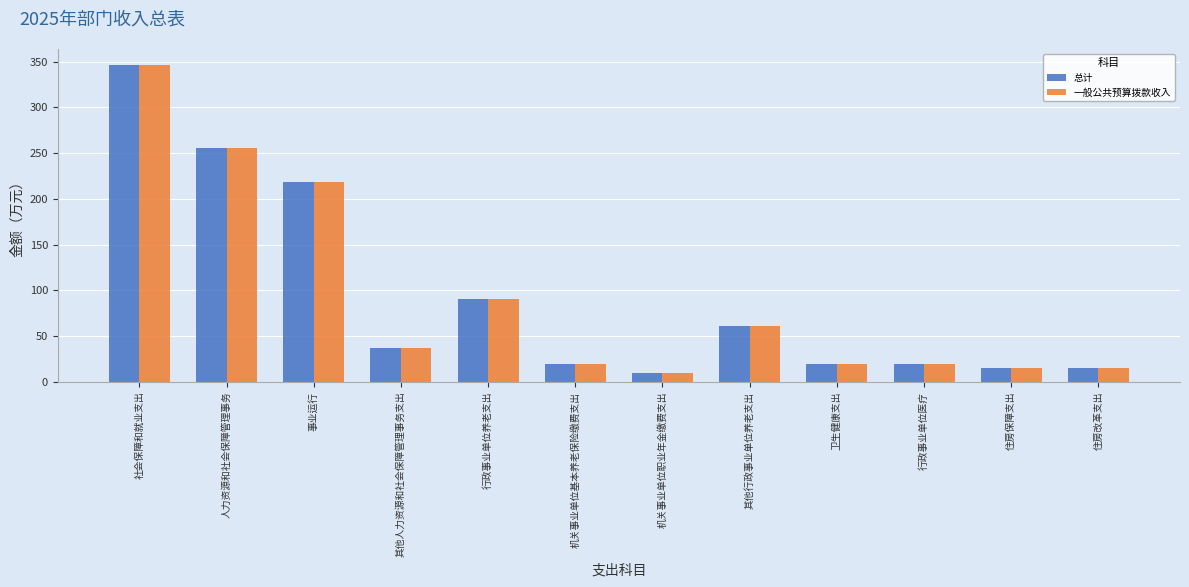

How many bars are there in each group?

2